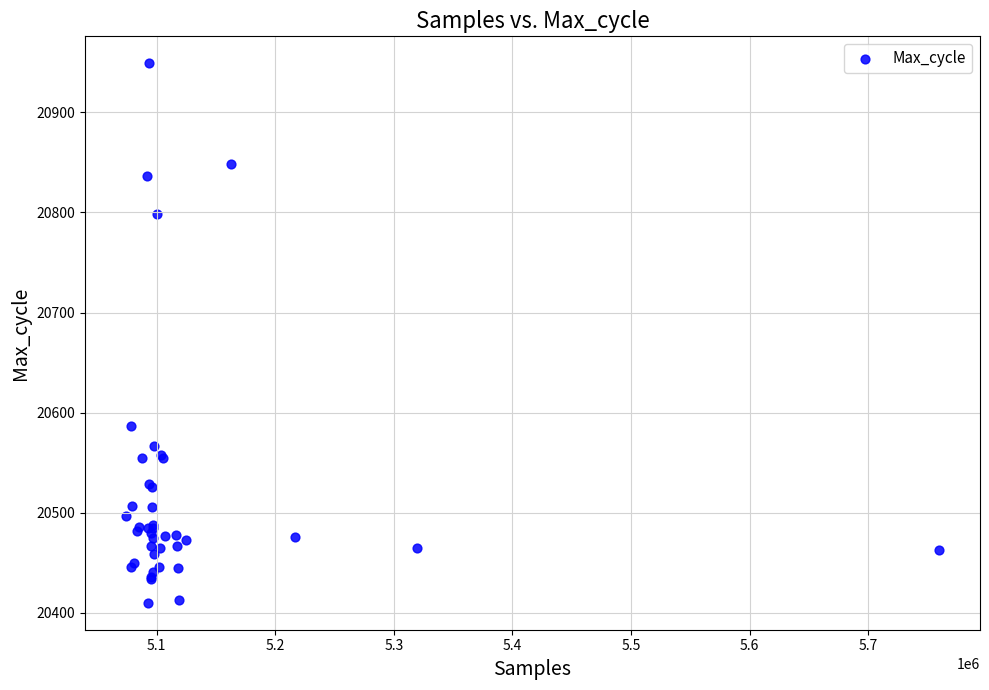

What Y value in the scatter plot is closest to 20679?

20587